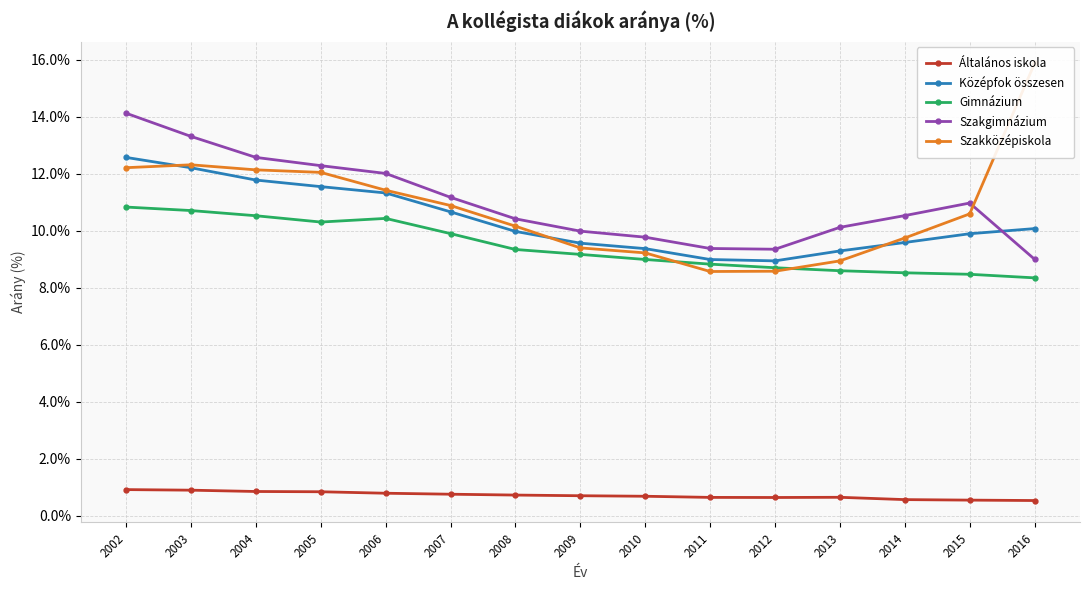

True or false: Szakgimnázium has a value of 2.4 at 2011.

False